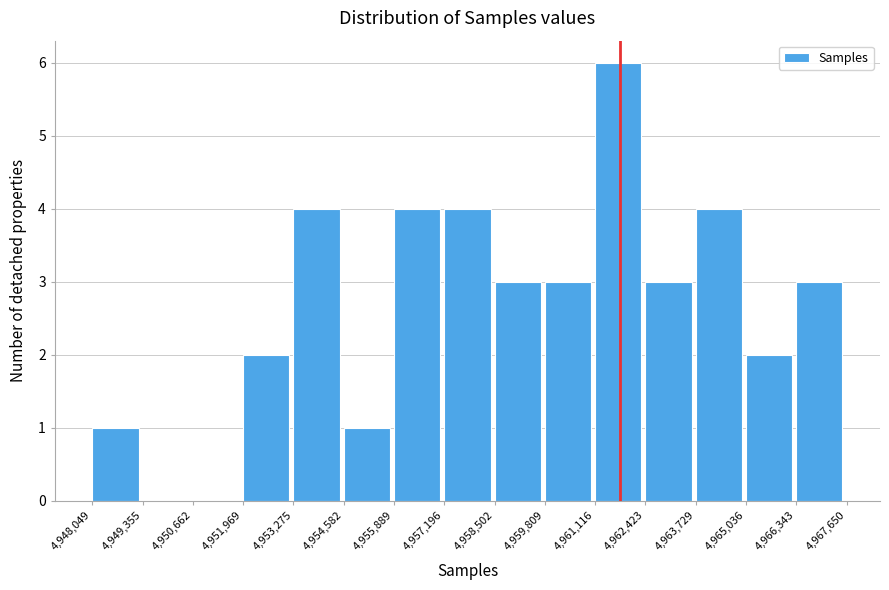

What is the height of the bar covering 4,962,423 to 4,963,729 on the x-axis? The values are not printed on the chart, so give them approximately, as read against the axis.

3